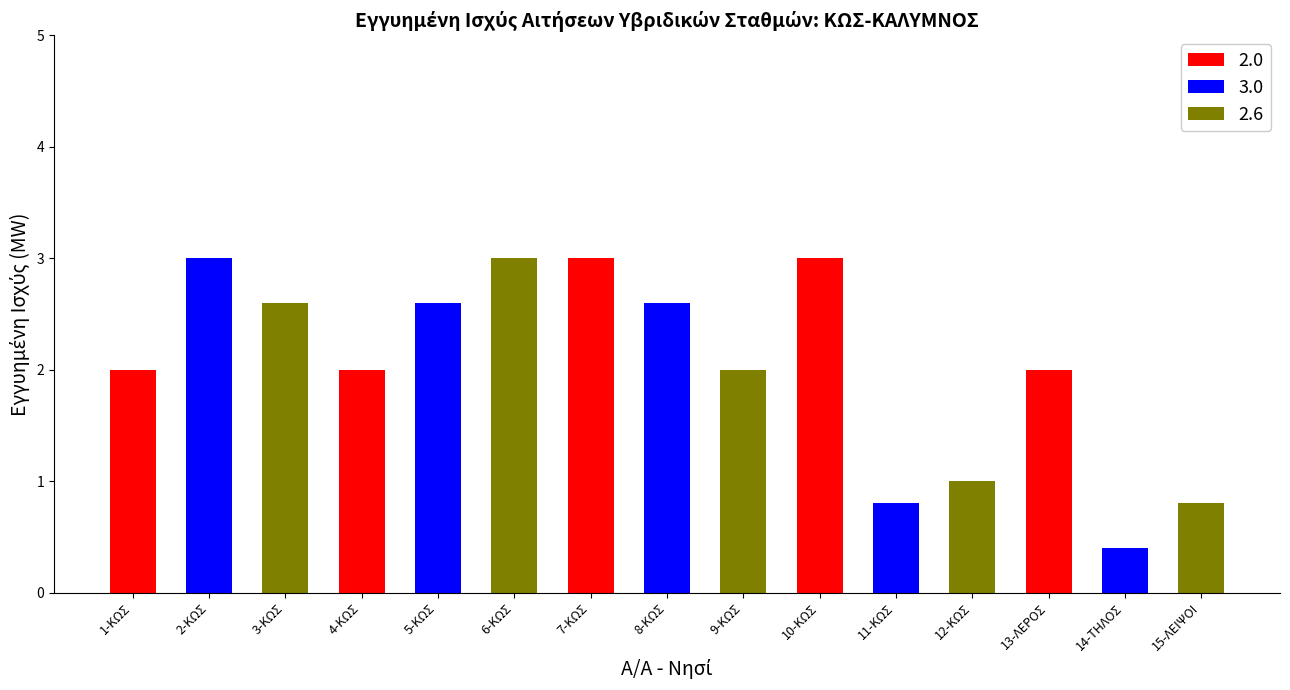

Reading right to left, extract all data points from this chart.

15-ΛΕΙΨΟΙ=0.8	14-ΤΗΛΟΣ=0.4	13-ΛΕΡΟΣ=2.0	12-ΚΩΣ=1.0	11-ΚΩΣ=0.8	10-ΚΩΣ=3.0	9-ΚΩΣ=2.0	8-ΚΩΣ=2.6	7-ΚΩΣ=3.0	6-ΚΩΣ=3.0	5-ΚΩΣ=2.6	4-ΚΩΣ=2.0	3-ΚΩΣ=2.6	2-ΚΩΣ=3.0	1-ΚΩΣ=2.0